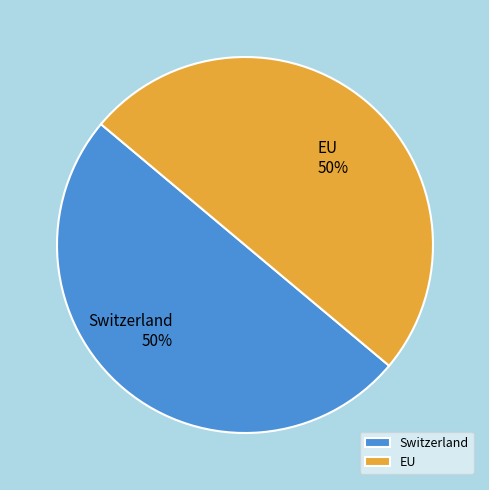

To the nearest percent, what percentage of the pie is Switzerland?

50%